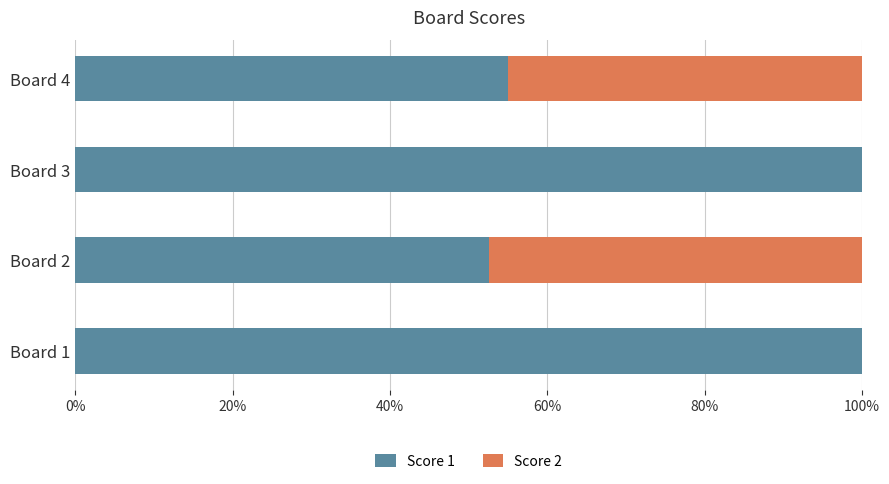

What is the total value across all series at Board 2?

100.0